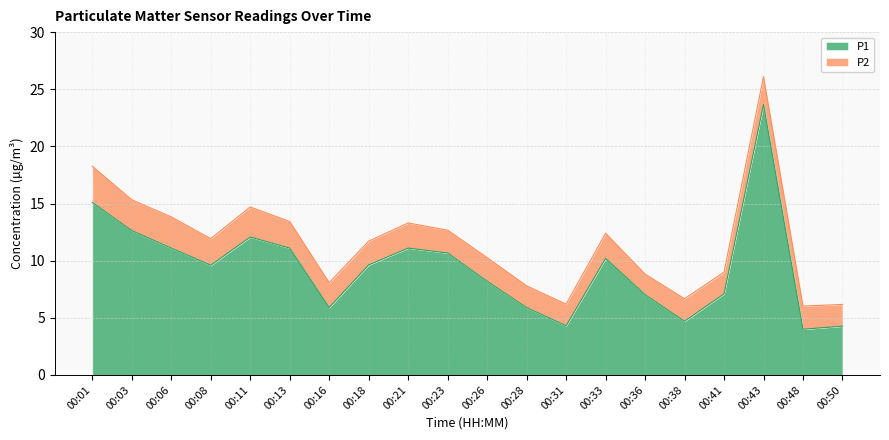

What is the sum of all values?

188.3